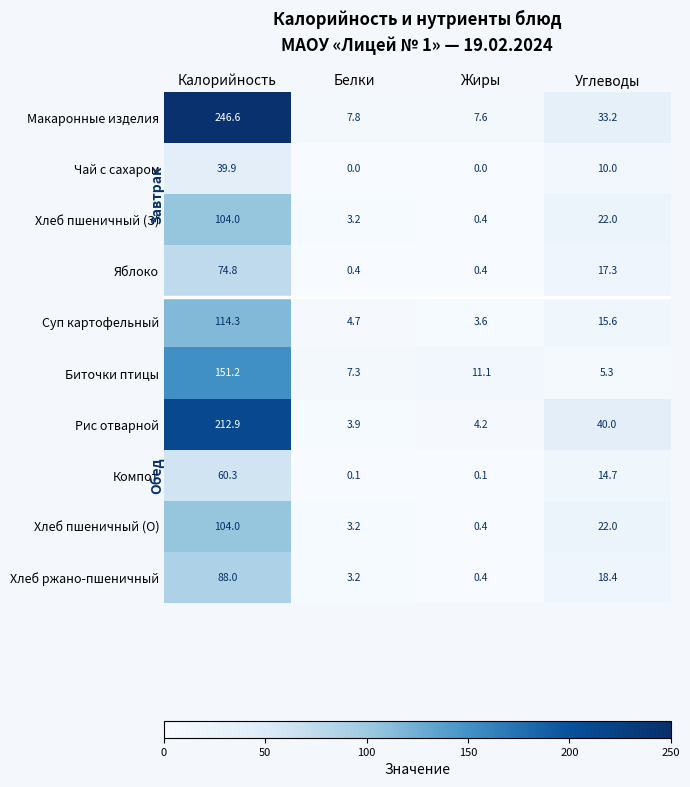

Which series has the largest range (max minus min)?

Макаронные изделия